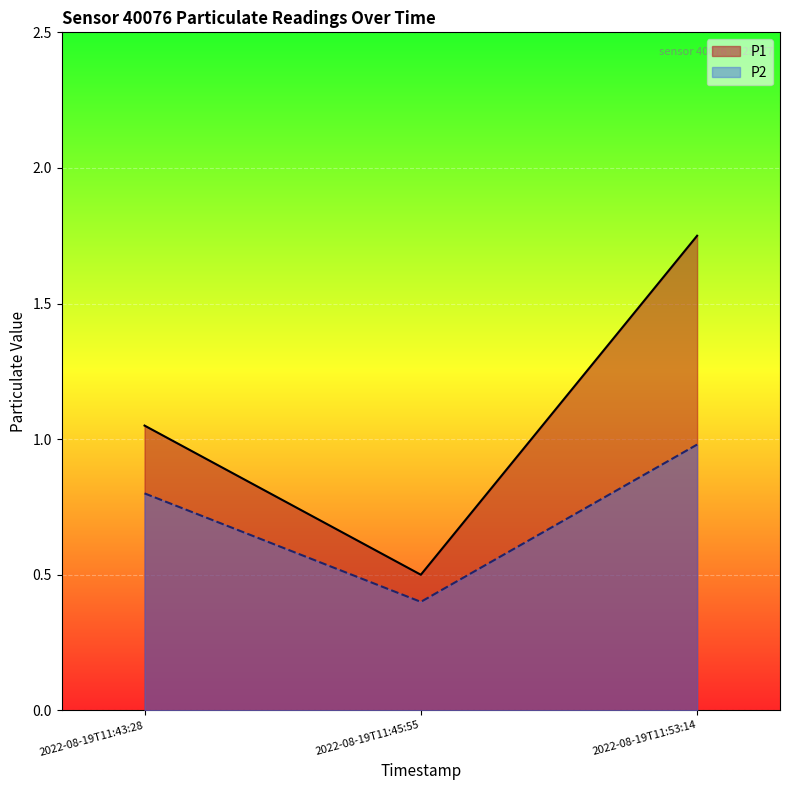

Which series has the largest total across all categories?

P1